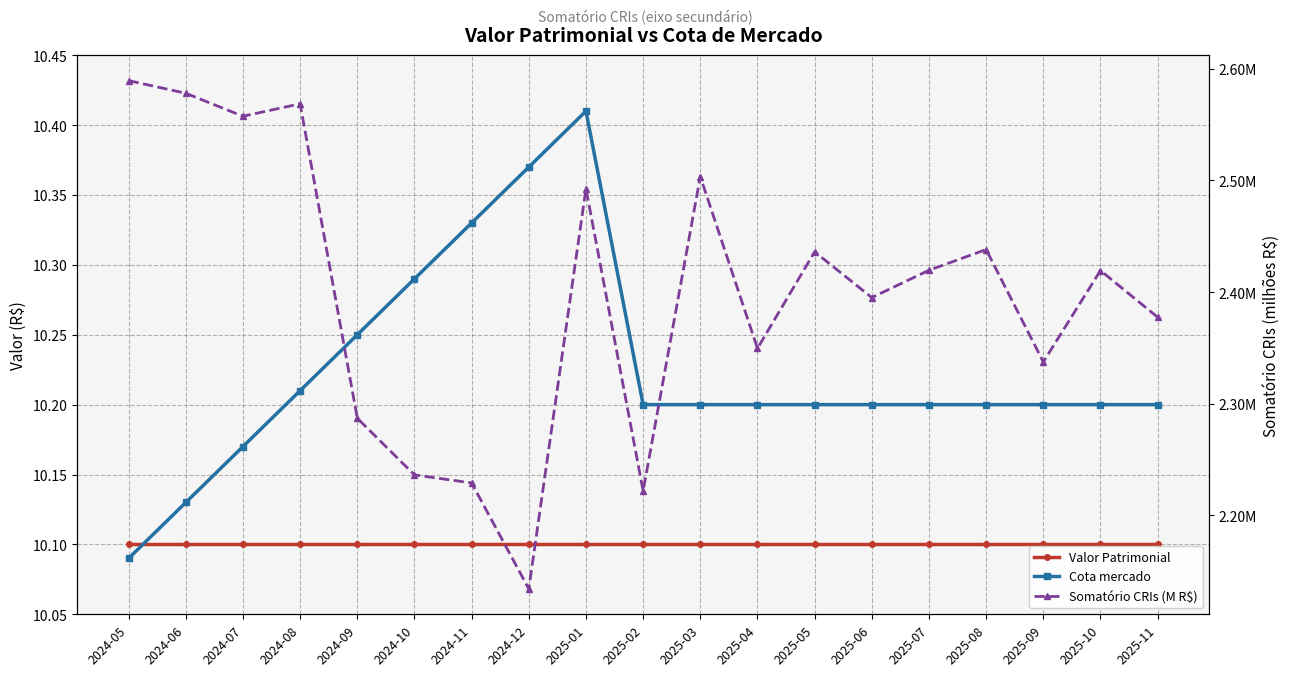

Which series ends up on top after the final intersection of Cota mercado and Valor Patrimonial?

Cota mercado